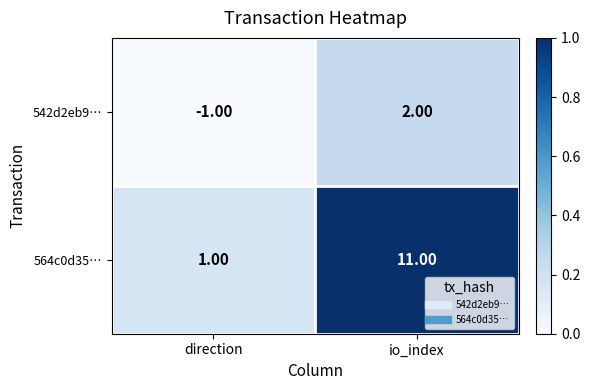

What is the sum of all 564c0d35… values?

12